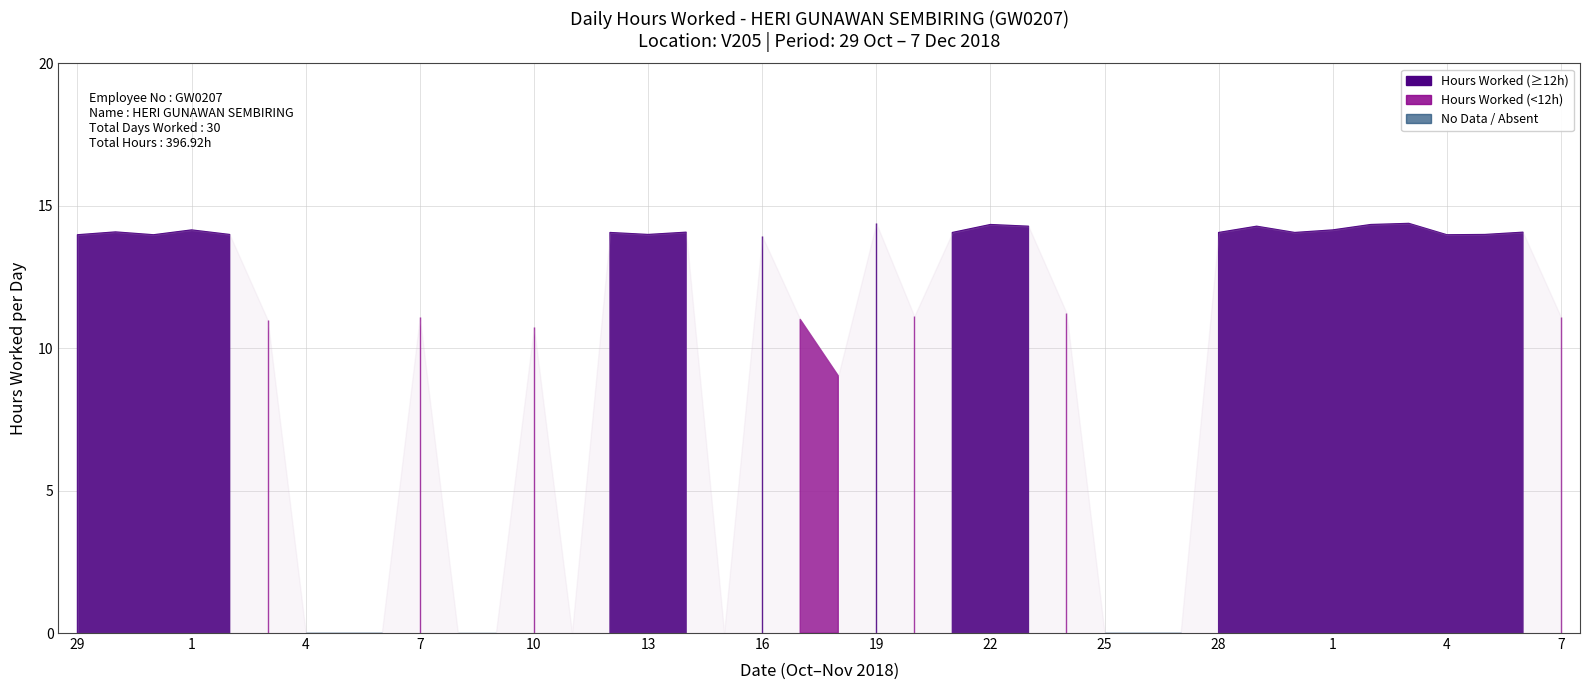

Where is the first local maximum?

30